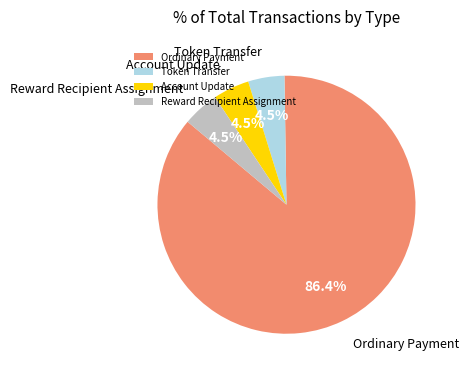

True or false: Ordinary Payment accounts for 86% of the total.

True